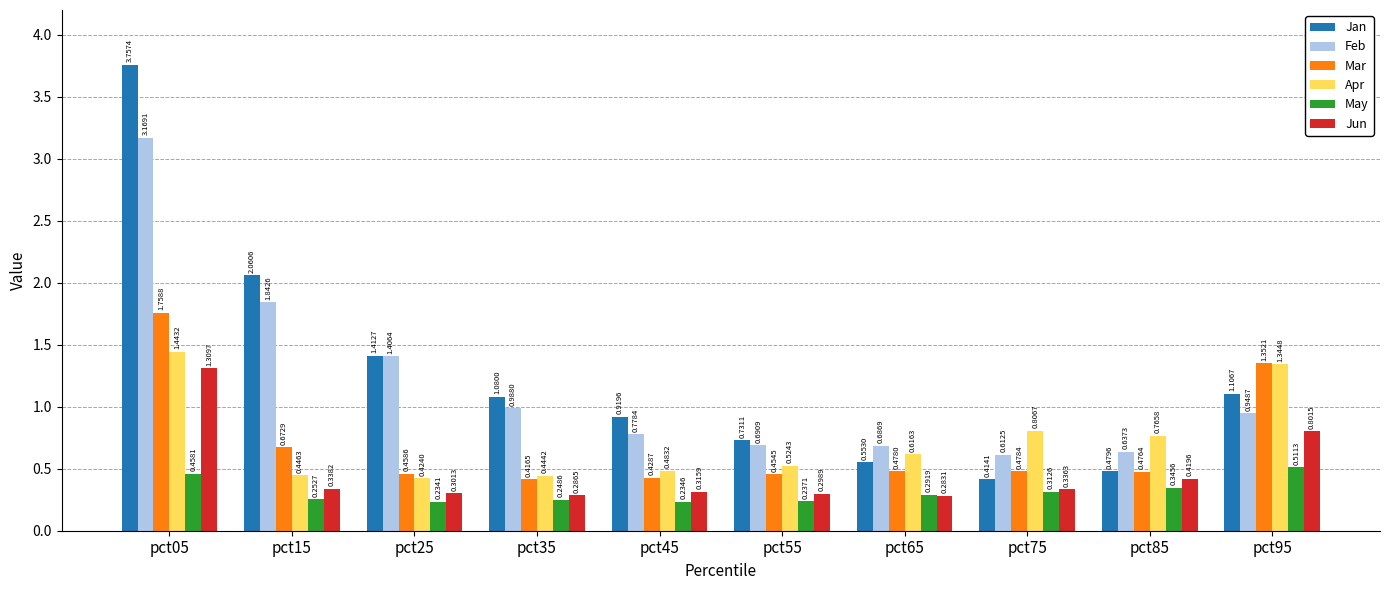

Which series changed the most between pct05 and pct25?

Jan